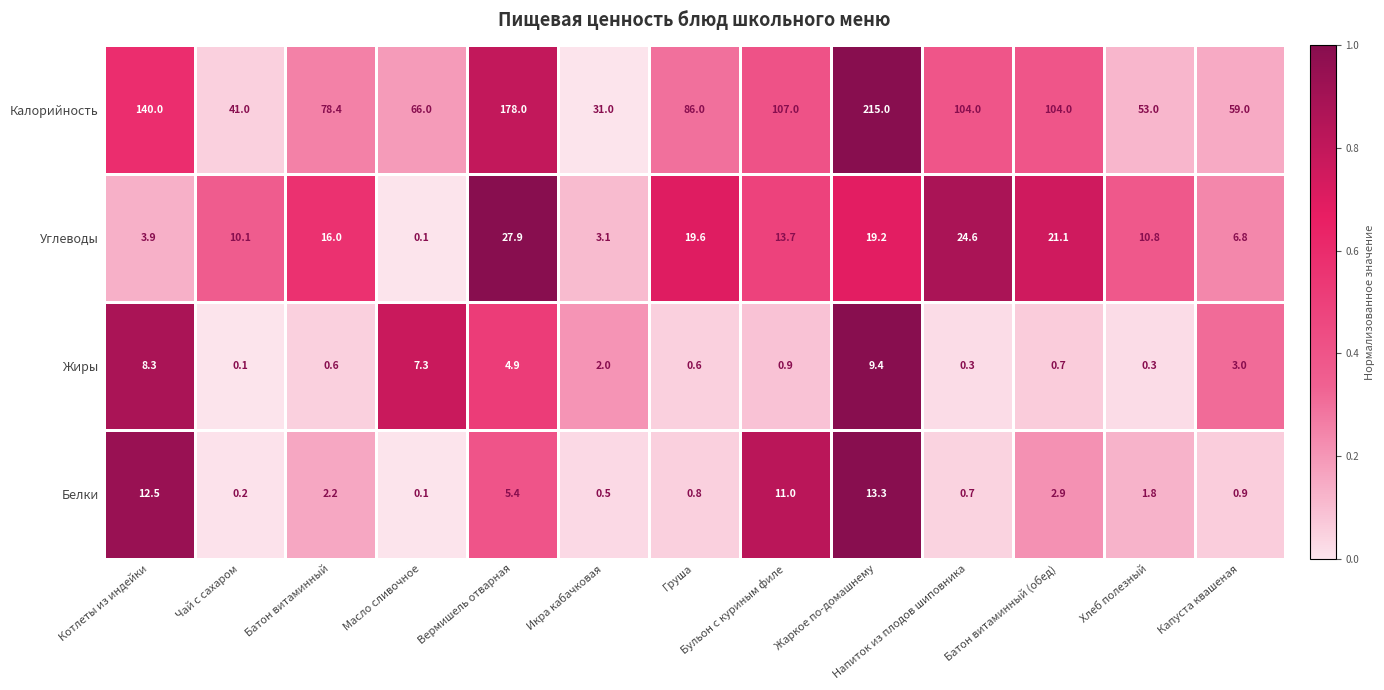

What is the sum of all Углеводы values?

176.9